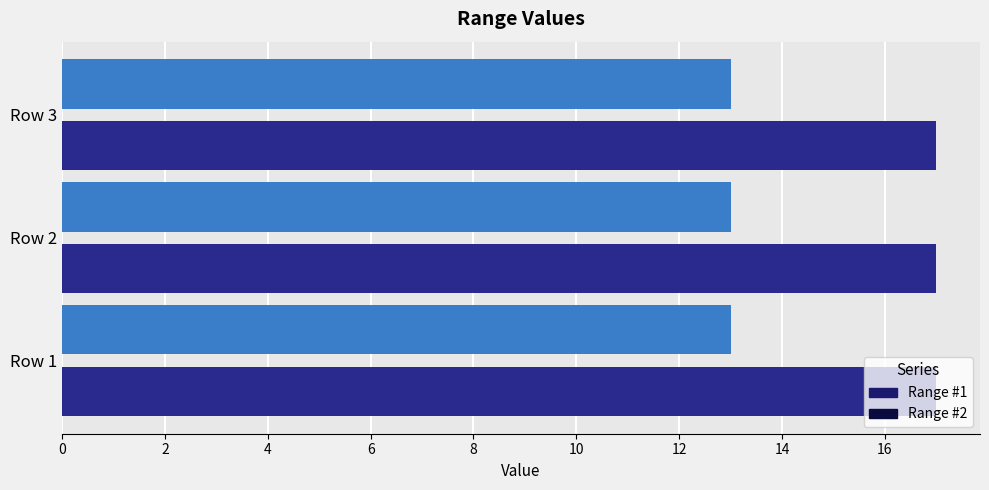

At which category does the chart reach its minimum across all series?

Row 1